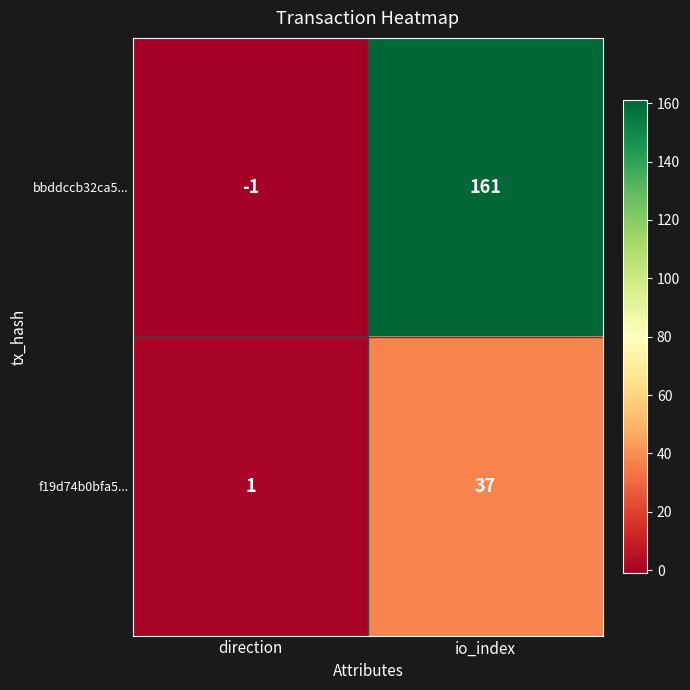

Reading right to left, what are all the values shown in this chart?

bbddccb32ca5...: io_index=161	direction=-1
f19d74b0bfa5...: io_index=37	direction=1